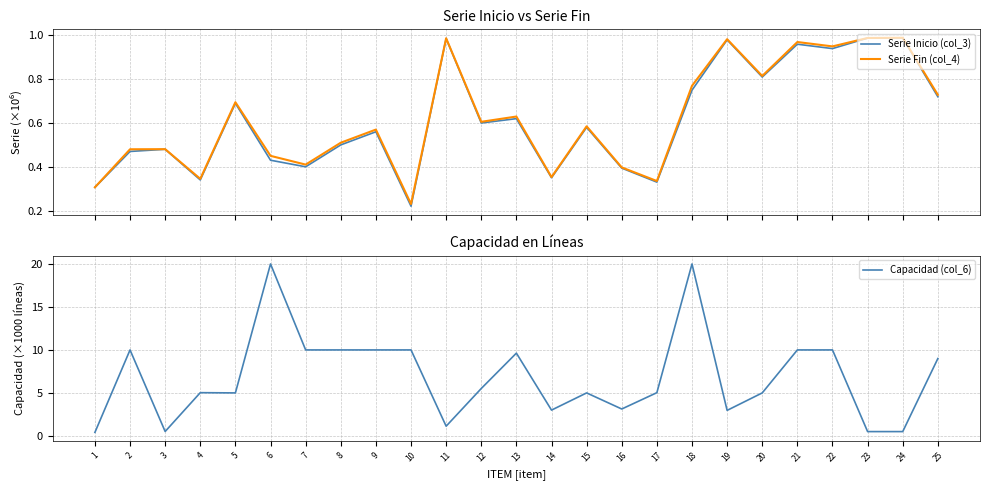

Rank the series by their maximum value, from highest to lowest.

Capacidad (col_6), Serie Fin (col_4), Serie Inicio (col_3)